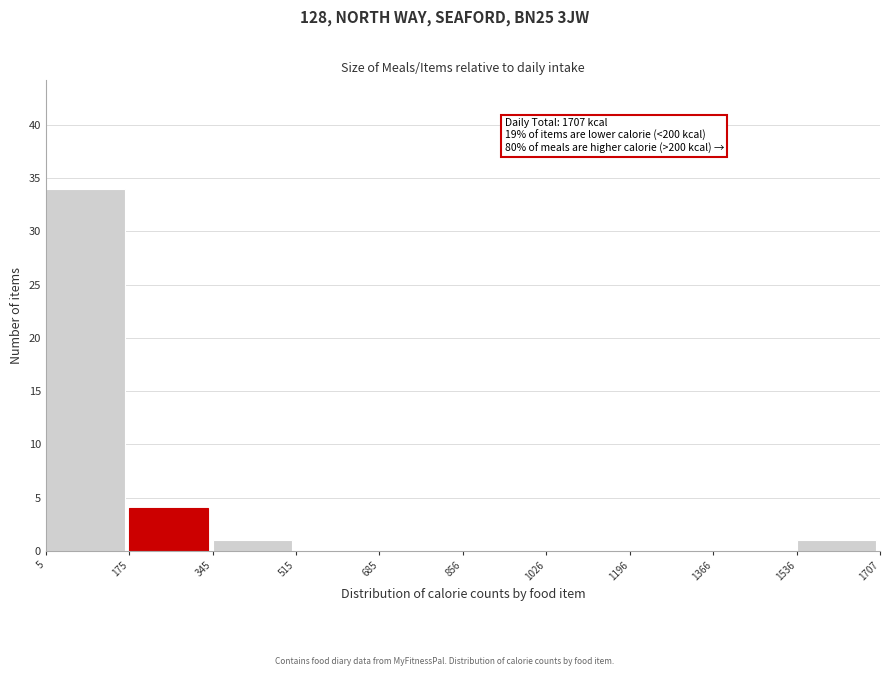

Which range on the x-axis has the tallest bar?

5 to 175